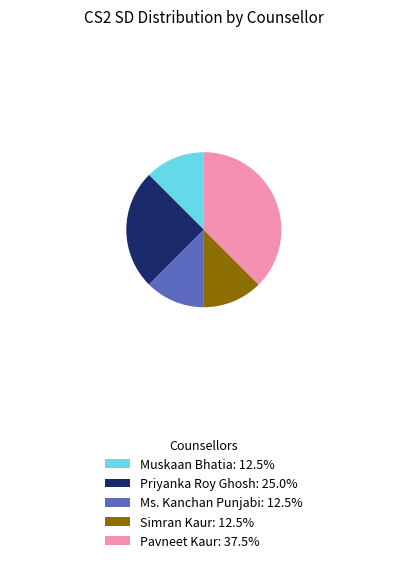

Approximately how many times larger is the value at Muskaan Bhatia: 12.5% compared to Priyanka Roy Ghosh: 25.0%?

0.5